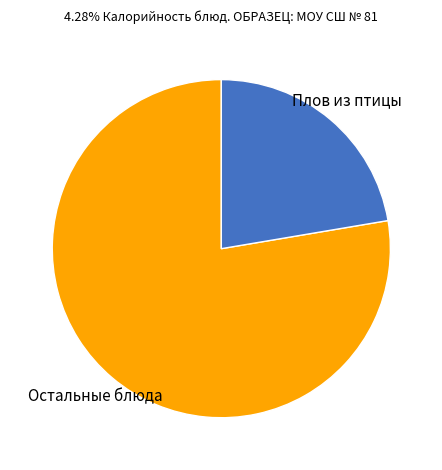

What is the ratio of the value at Плов из птицы to the value at Остальные блюда?

0.3